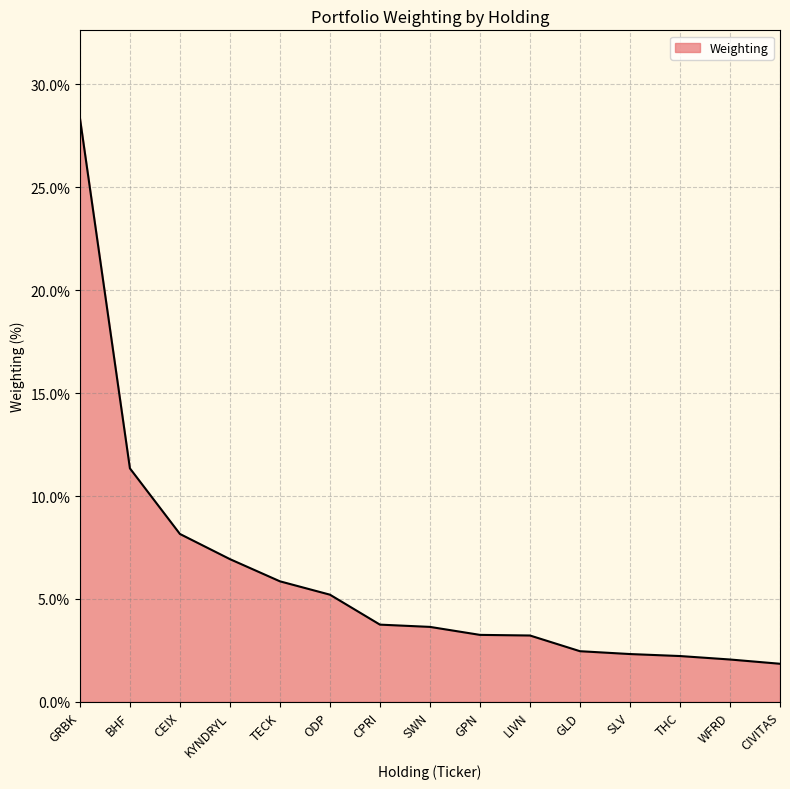

Which category has the highest value across all series?

GRBK